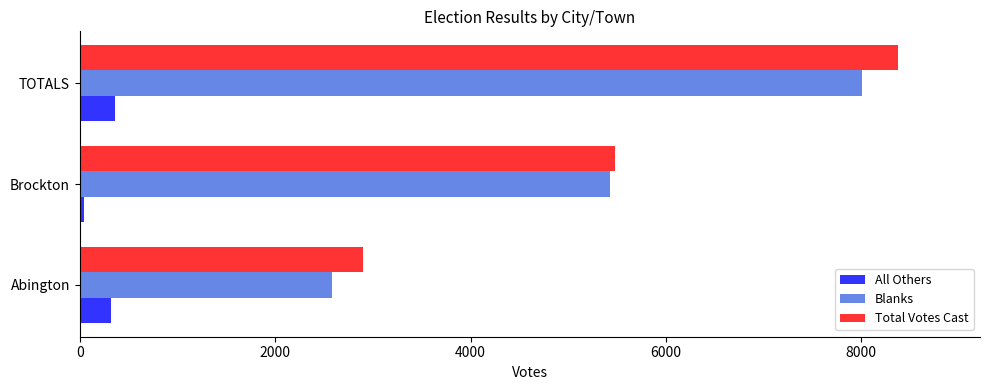

What are all the series names shown in the legend?

All Others, Blanks, Total Votes Cast